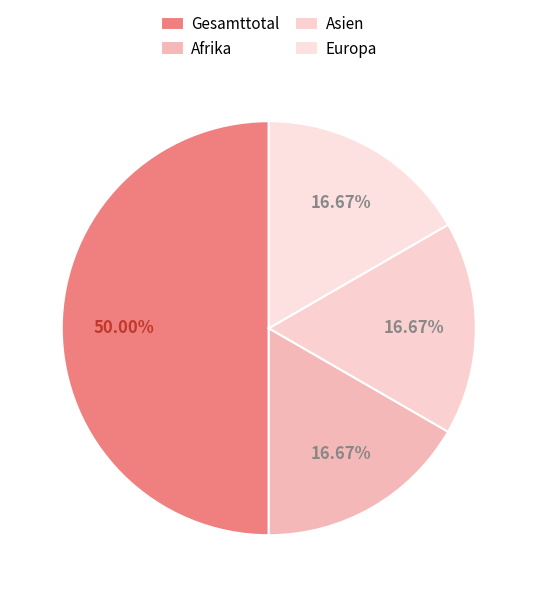

How many slices are in this pie chart?

4